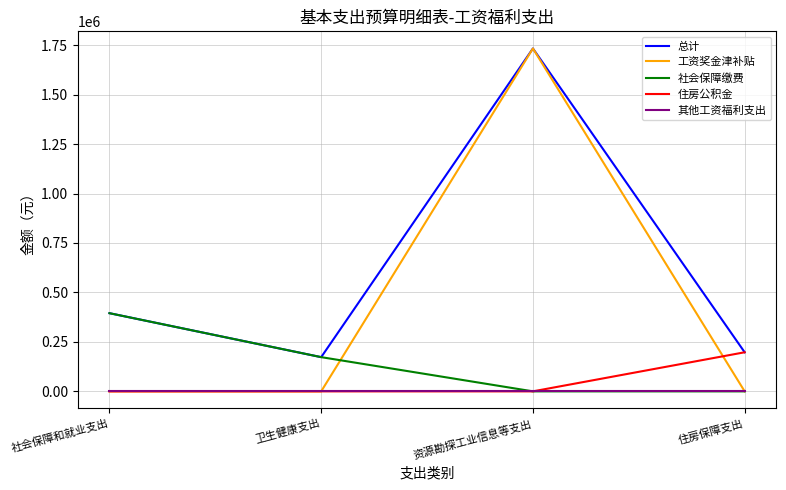

How many interior local valleys does the 总计 series have?

1